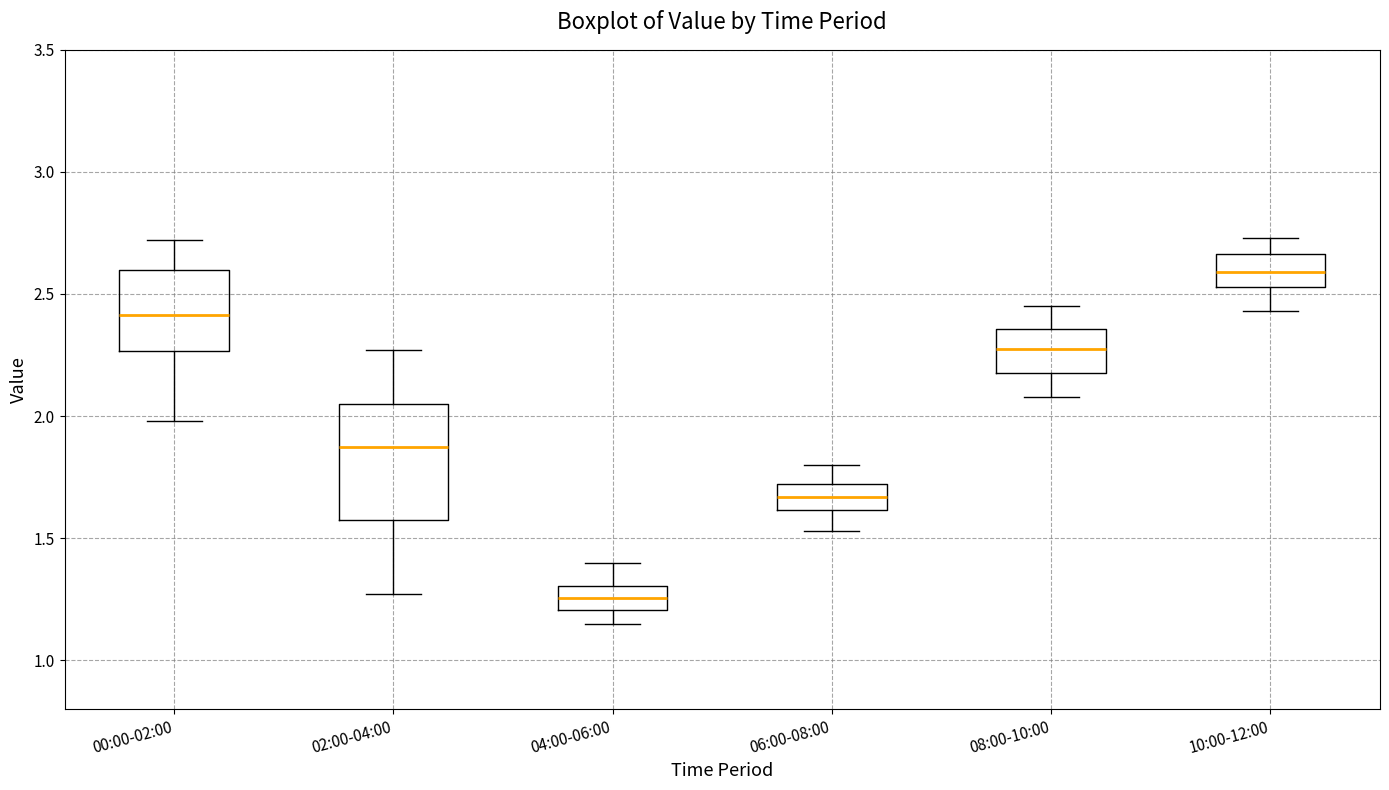

Where does the upper whisker of the box for 00:00-02:00 end on the y-axis? The values are not printed on the chart, so give them approximately, as read against the axis.

2.70